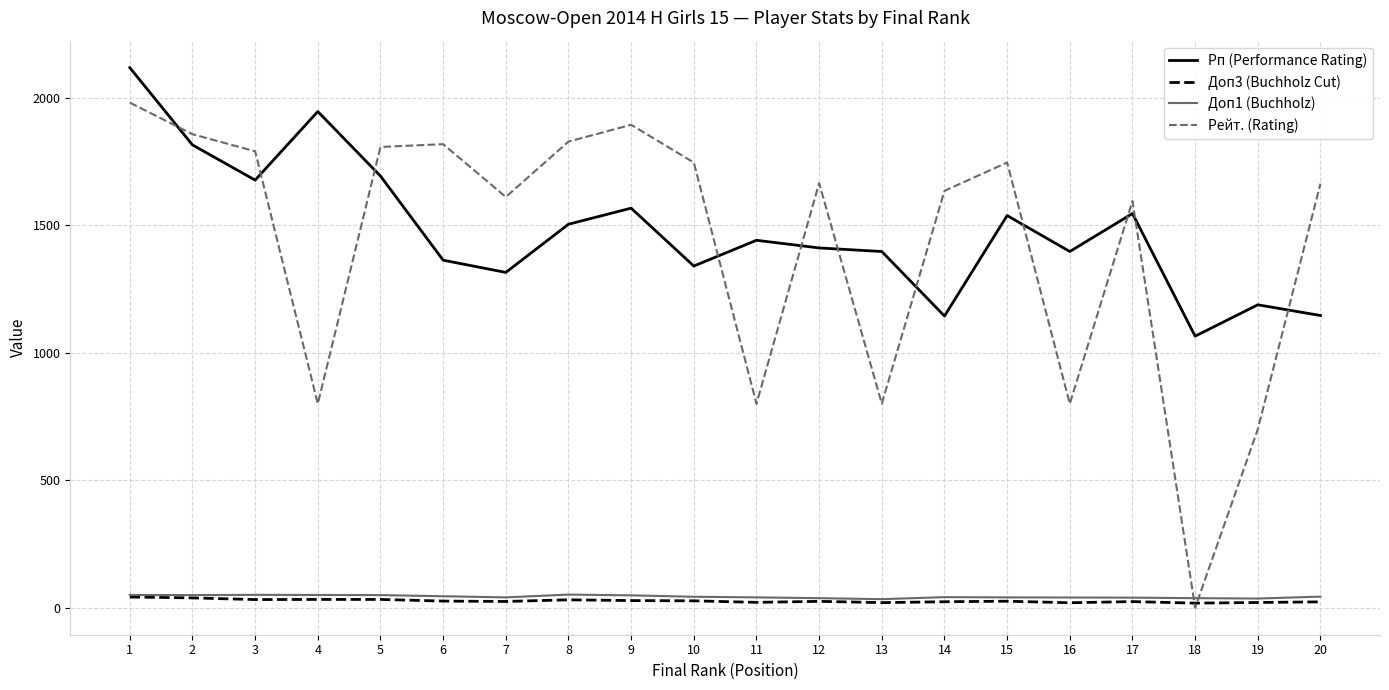

Is this an area chart (filled region under the line)?

No